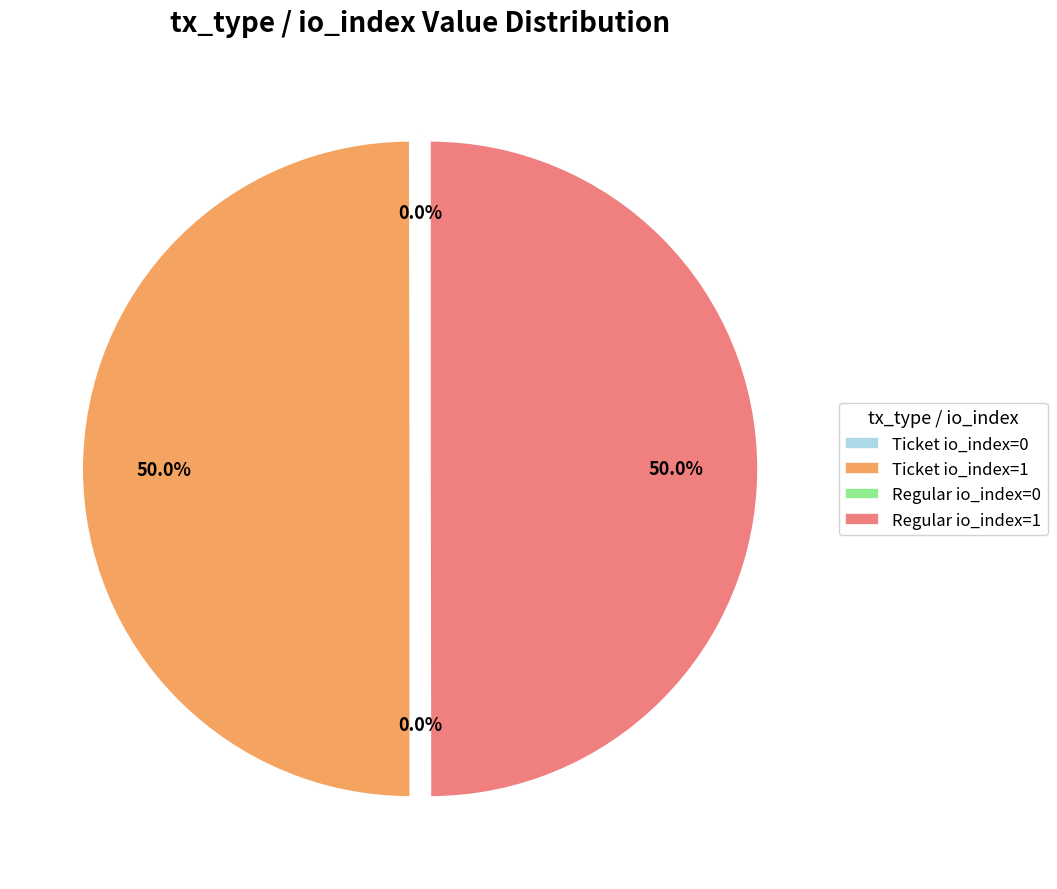

Approximately how many times larger is the value at Regular io_index=1 compared to Ticket io_index=1?

1.0